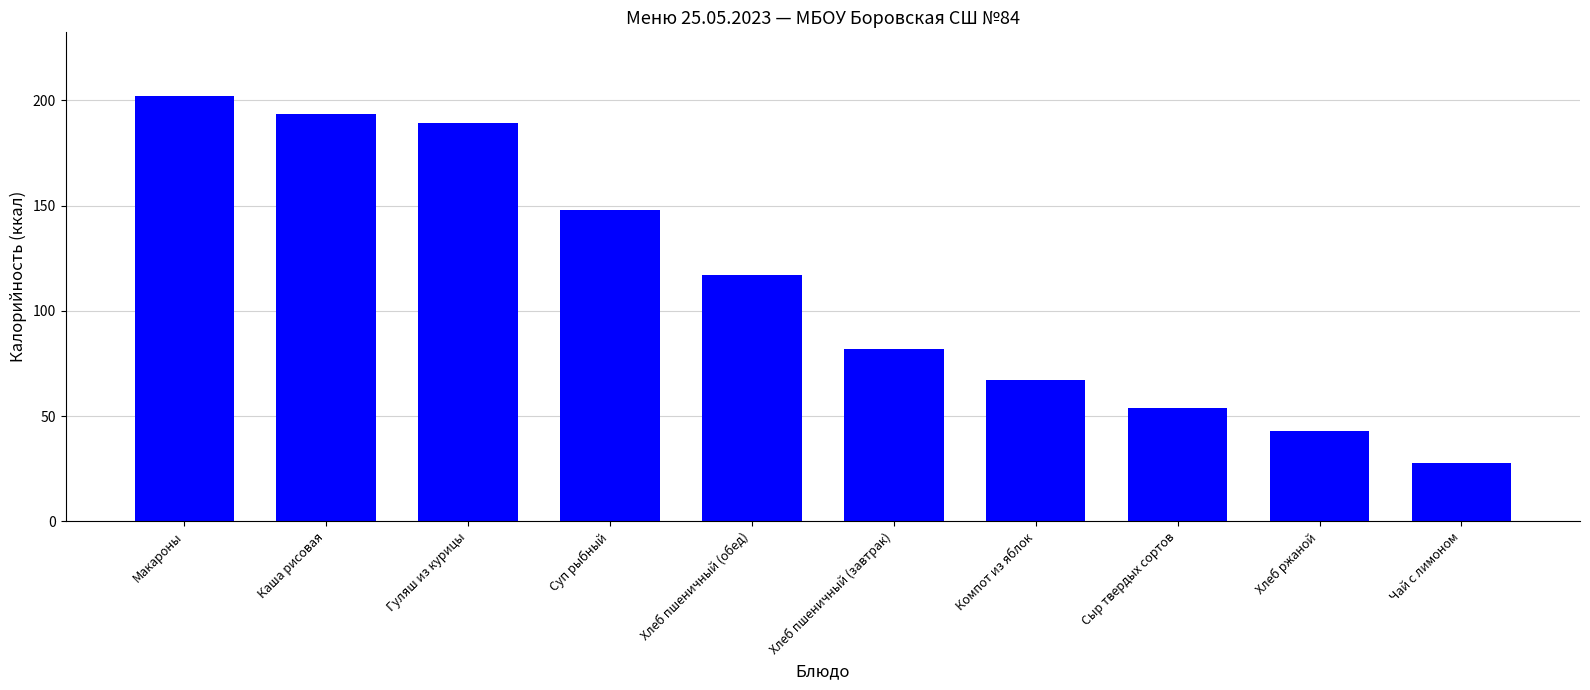

List the labels in order of value, smallest first.

Чай с лимоном, Хлеб ржаной, Сыр твердых сортов, Компот из яблок, Хлеб пшеничный (завтрак), Хлеб пшеничный (обед), Суп рыбный, Гуляш из курицы, Каша рисовая, Макароны